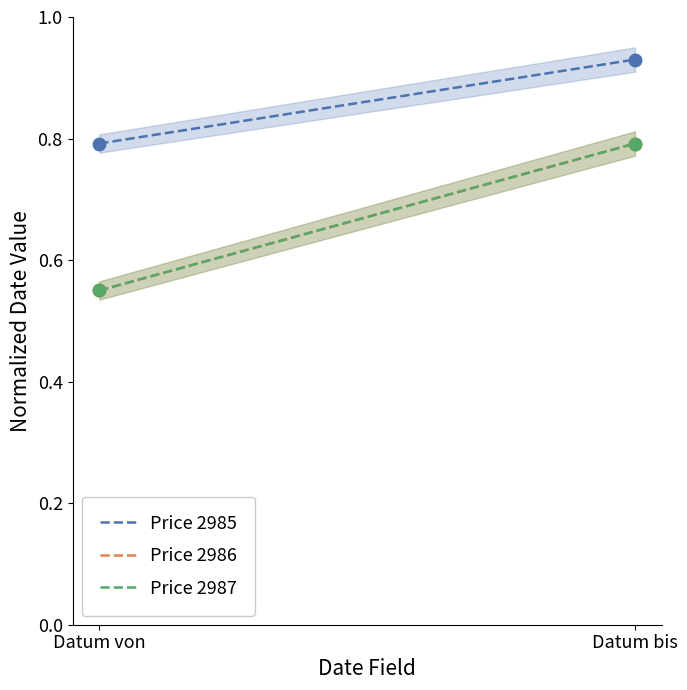

What is the difference between the maximum and minimum values in the Price 2987 series?

0.2